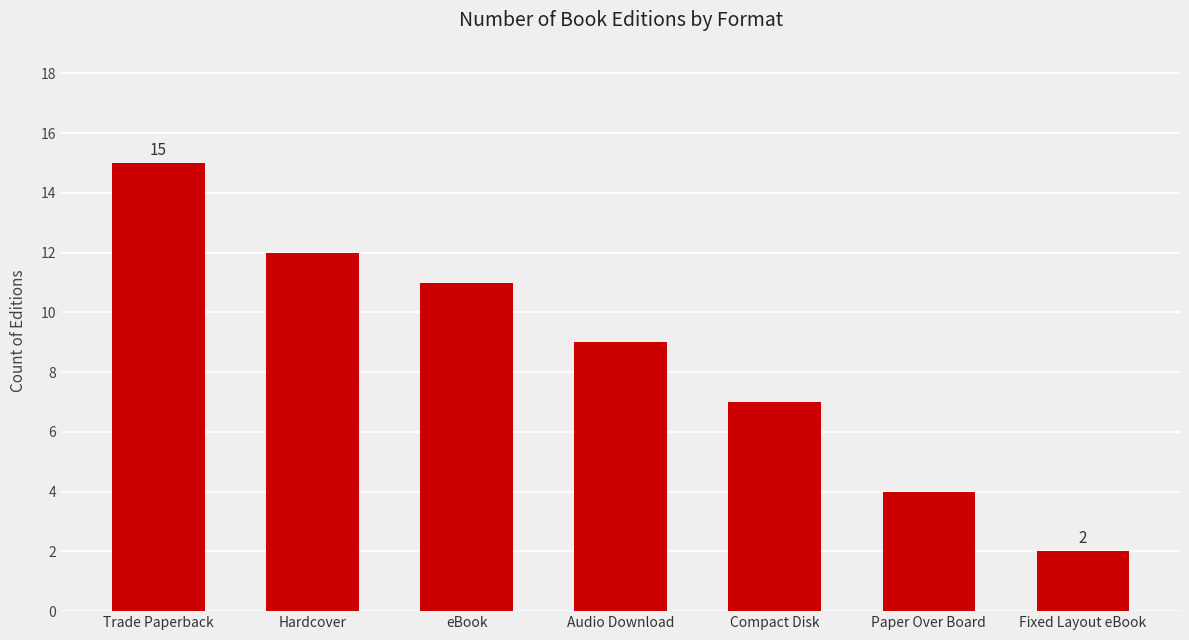

What is the value of the 4th bar from the left?

9